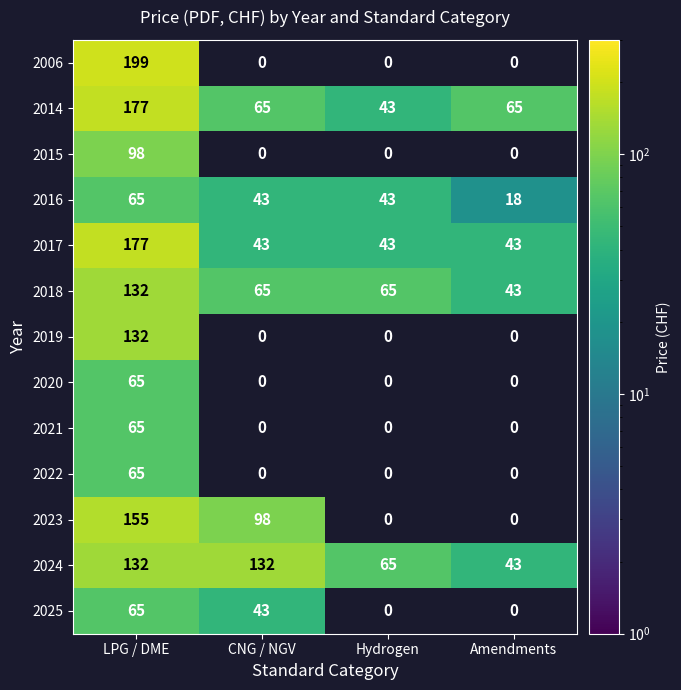

True or false: 2024 has a value of 56 at Amendments.

False